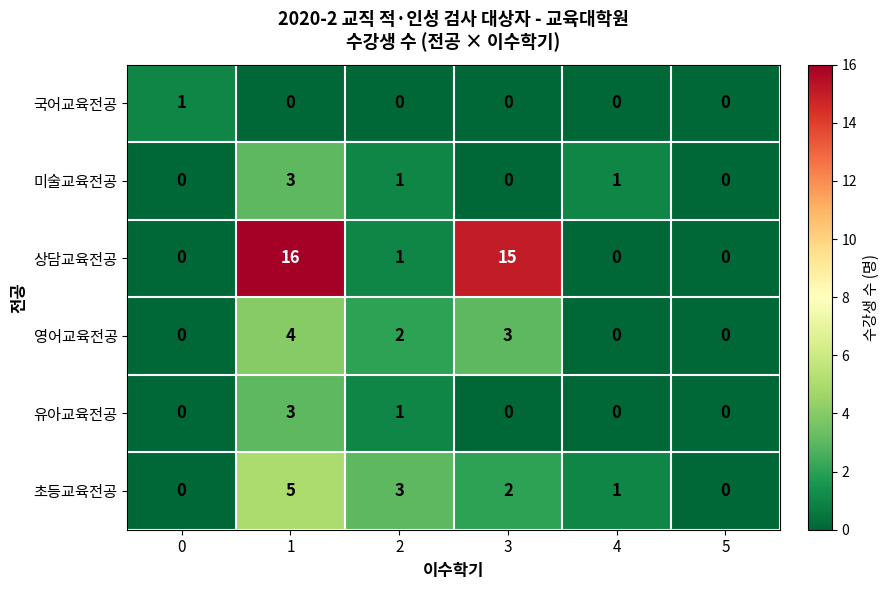

How many values in 미술교육전공 are above zero?

3